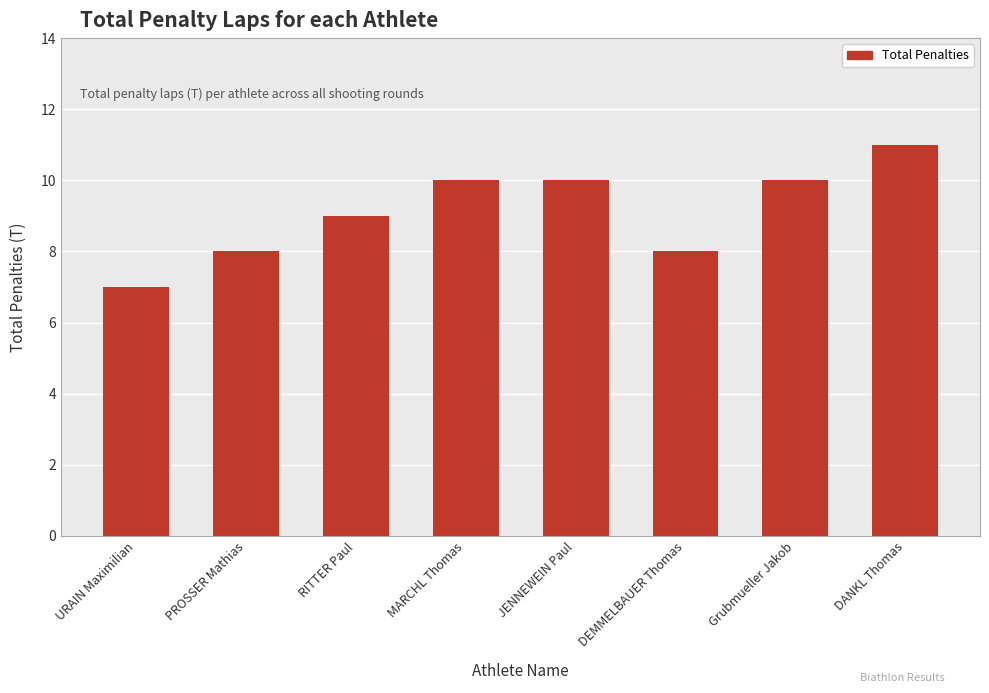

What position from the right is DANKL Thomas?

1